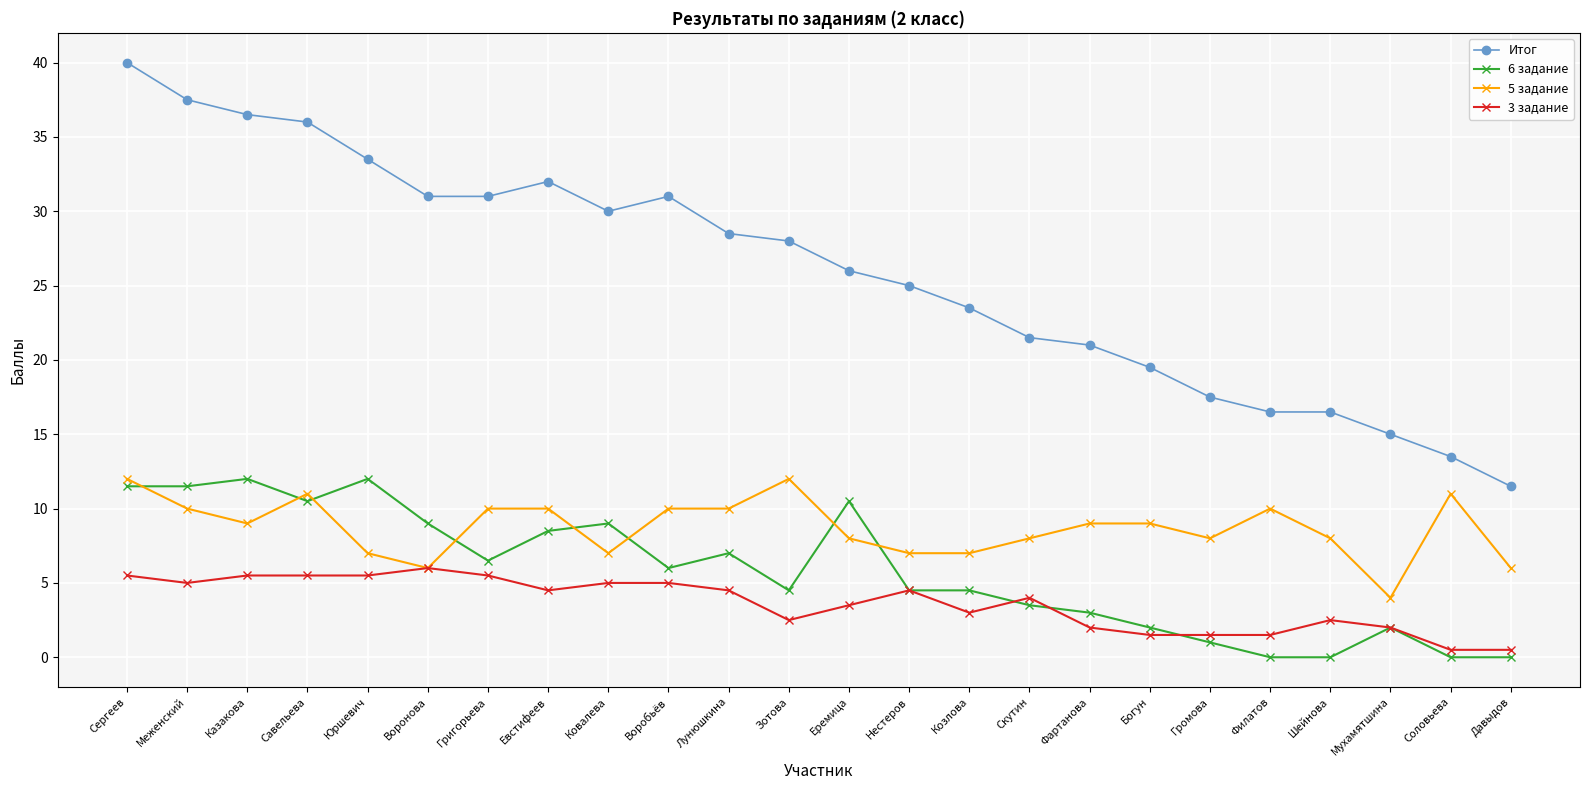

Which series changed the most between Меженский and Козлова?

Итог